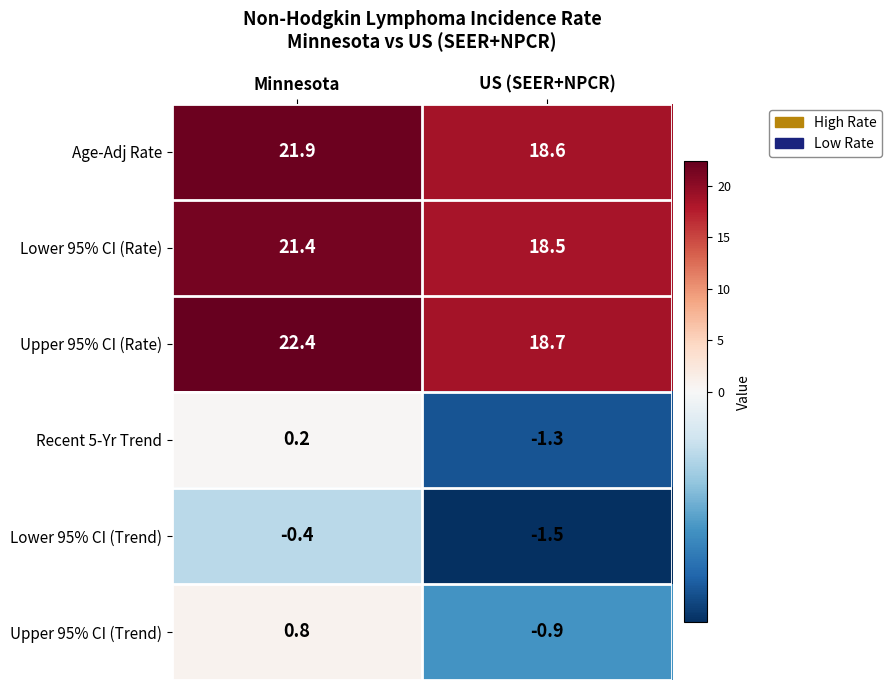

Which series has the widest spread of values?

Upper 95% CI (Rate)